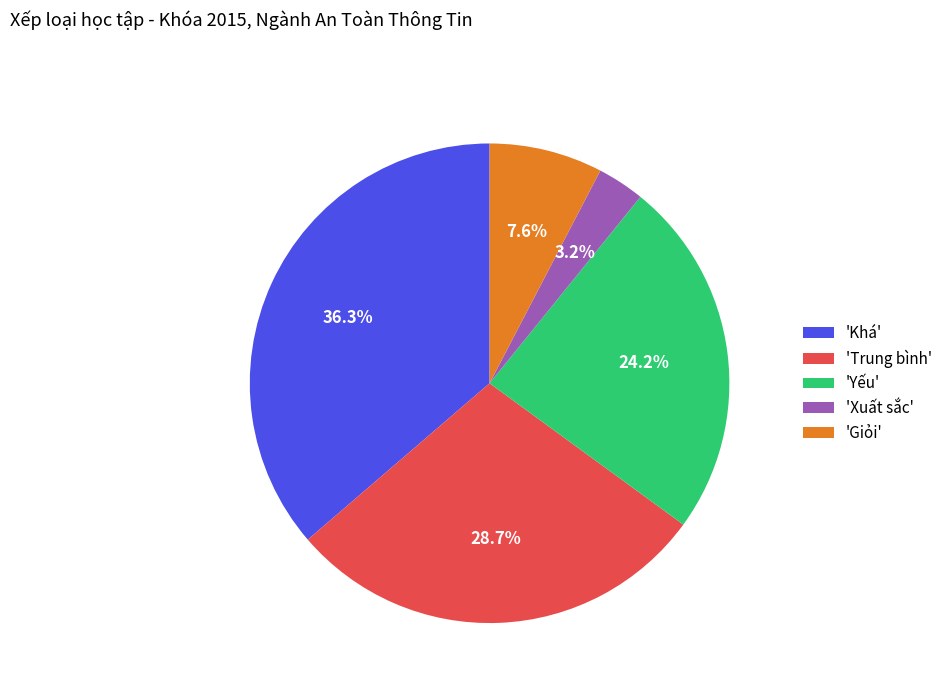

Is there a majority slice in this chart?

No